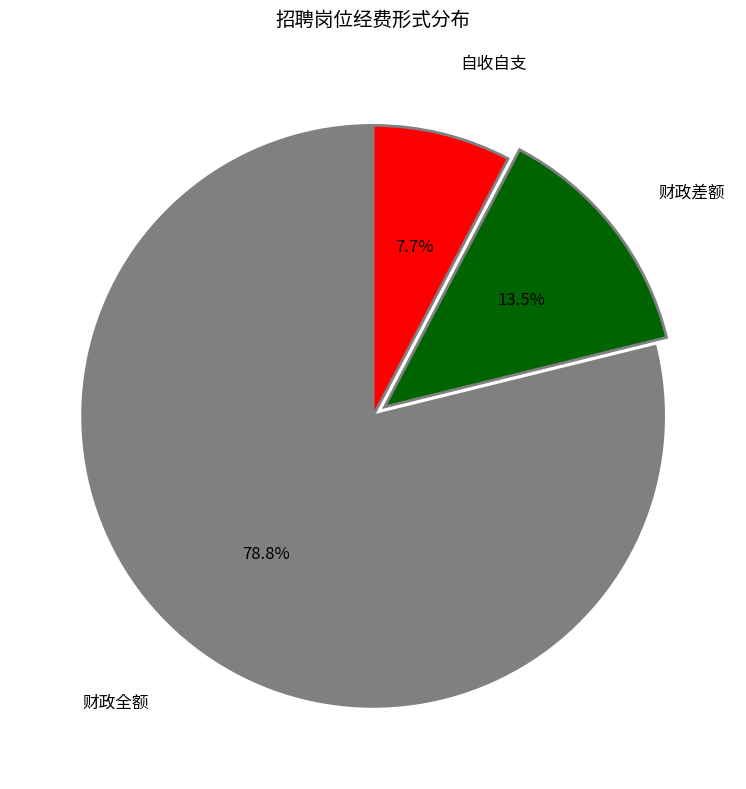

To the nearest percent, what is the combined percentage of 财政差额 and 自收自支?

21%